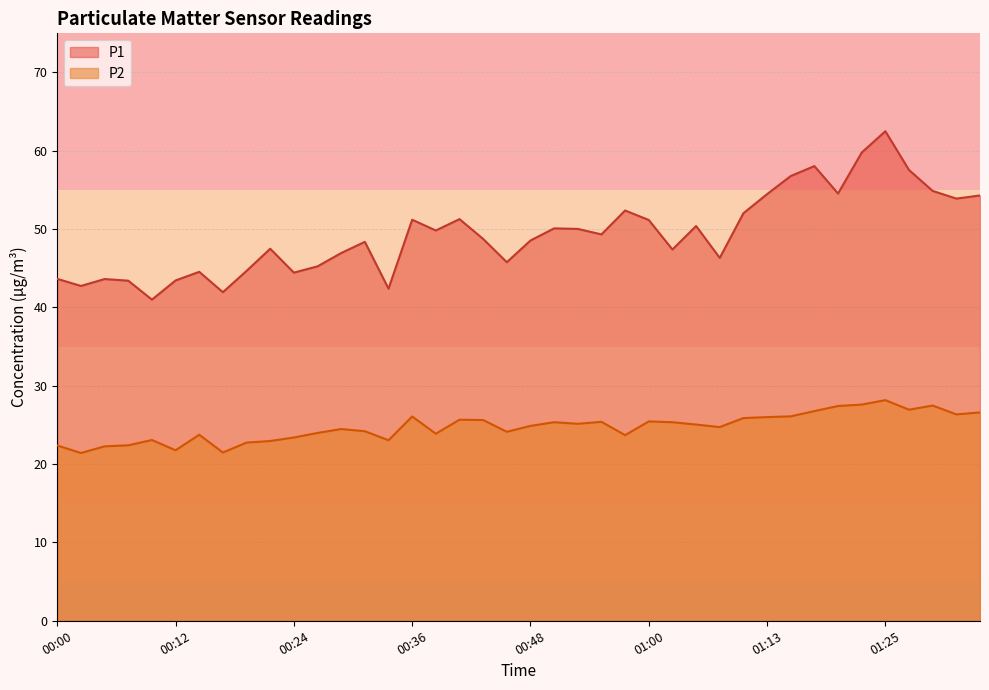

What is the highest value of the P1 series?

62.5